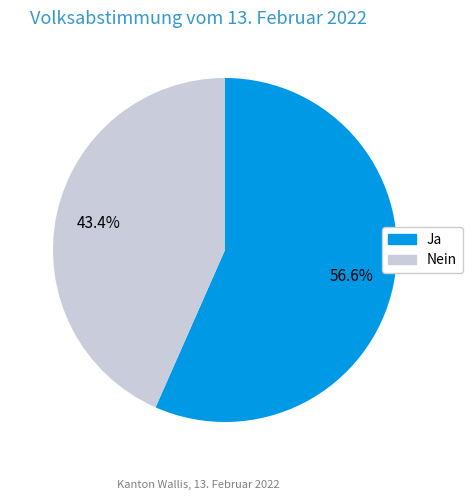

How many slices are in this pie chart?

2